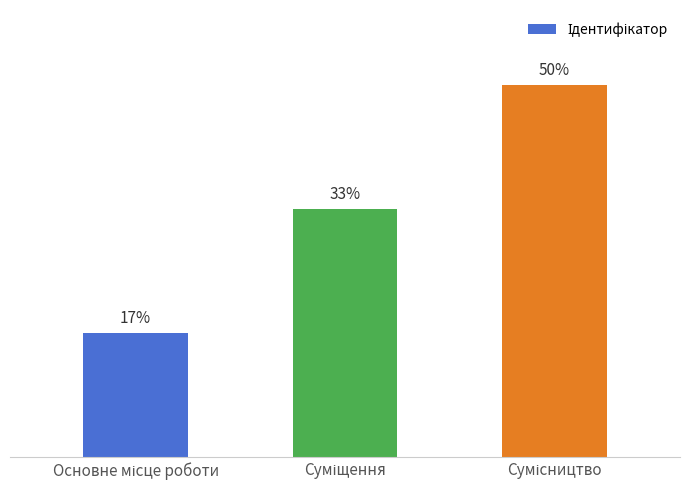

List the labels in order of value, largest first.

Сумісництво, Суміщення, Основне місце роботи